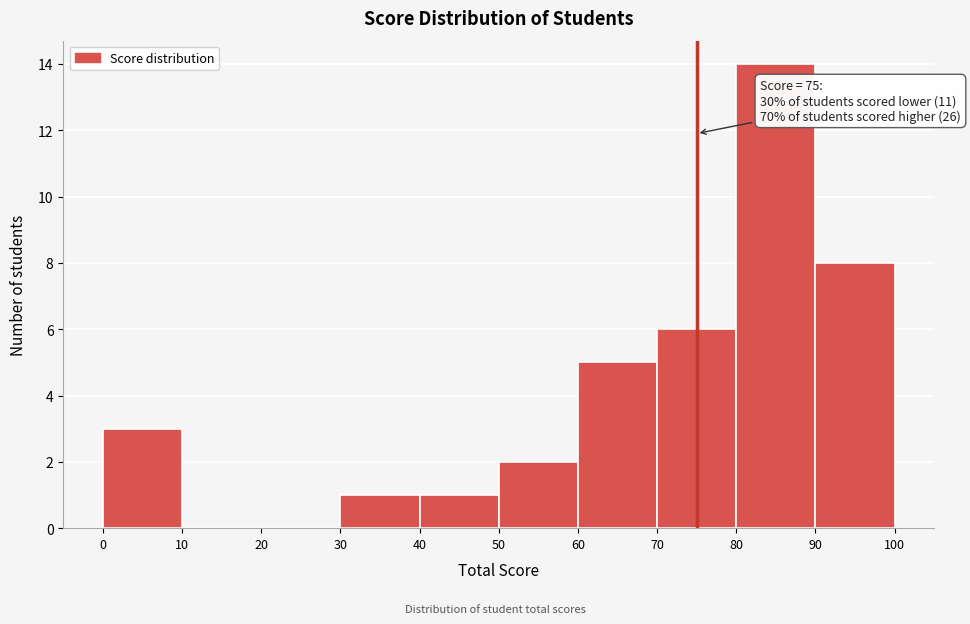

Over which range of the x-axis is the bar tallest?

80 to 90